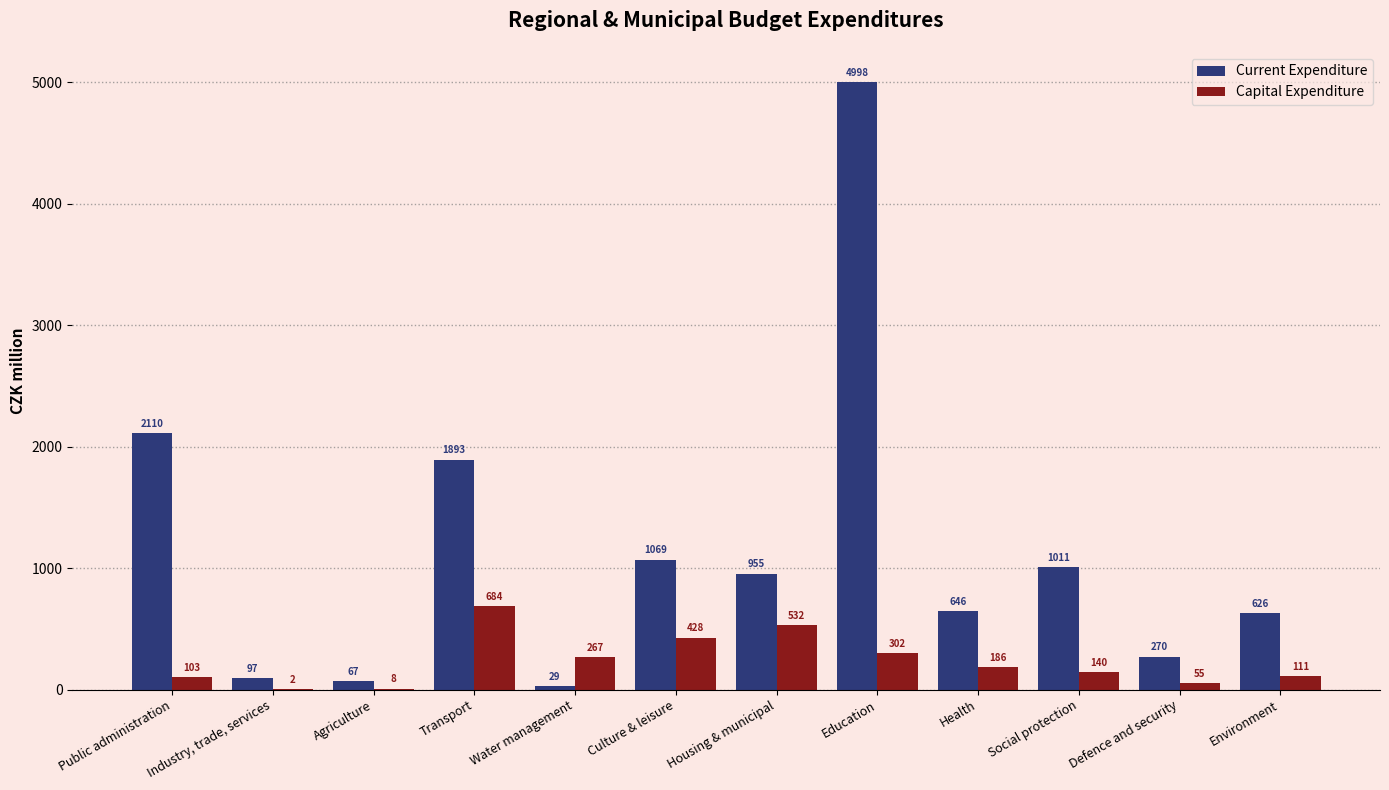

The value of Current Expenditure at Public administration is 3518.9. True or false?

False